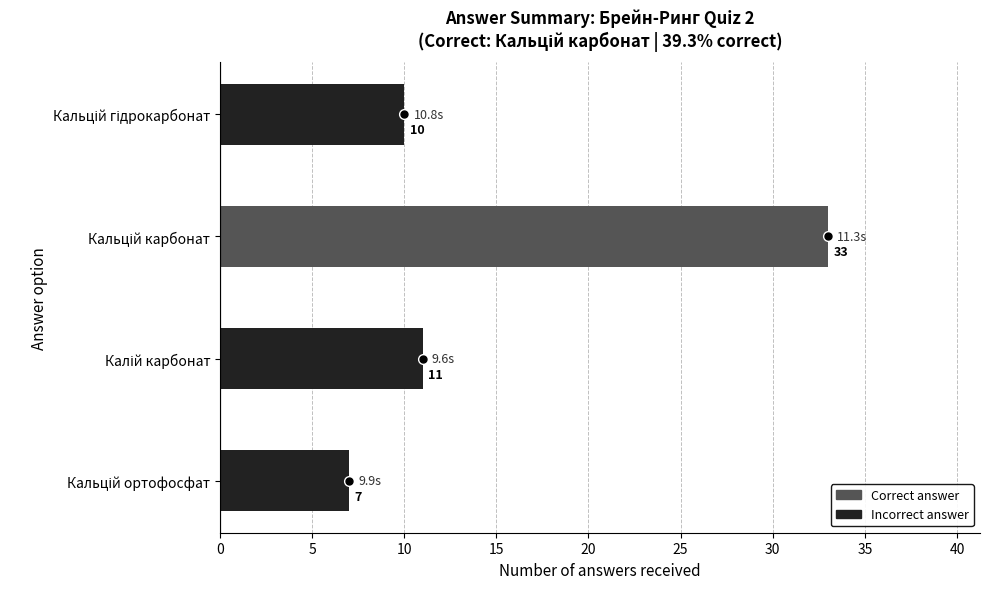

Reading bottom to top, list all the values displayed in this chart.

7	11	33	10